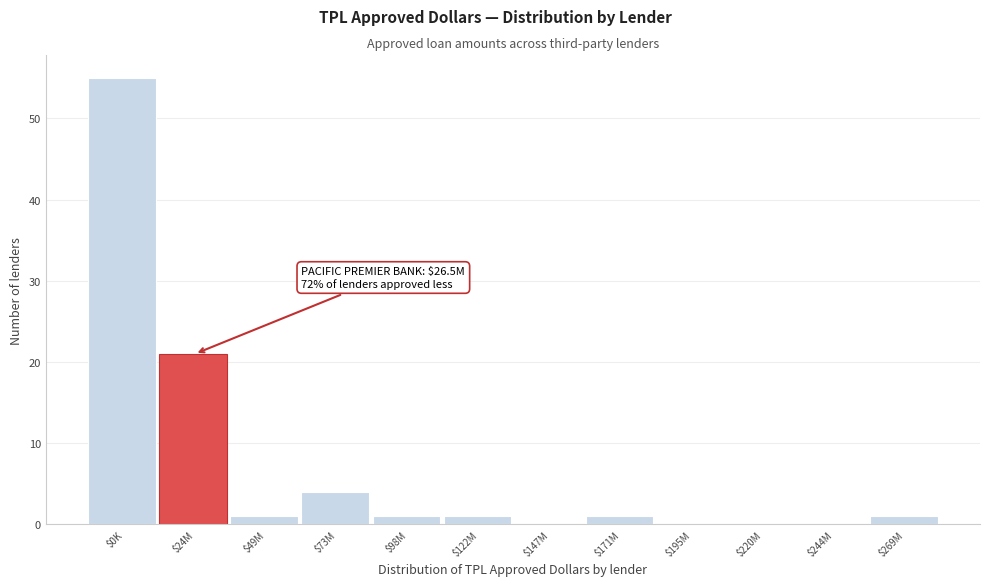

What is the sum of all values?

85